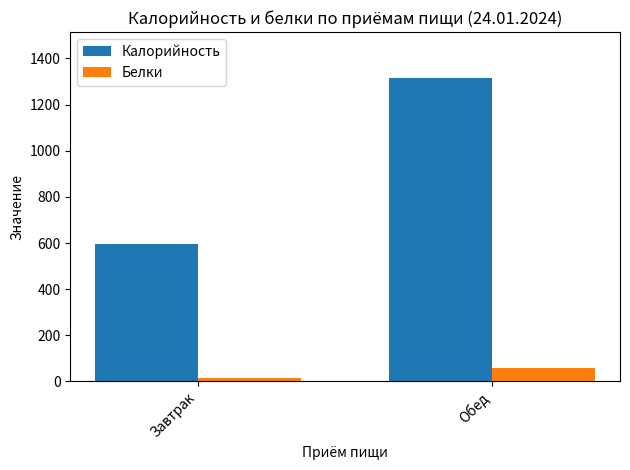

True or false: Калорийность has a value of 596.5 at Завтрак.

True